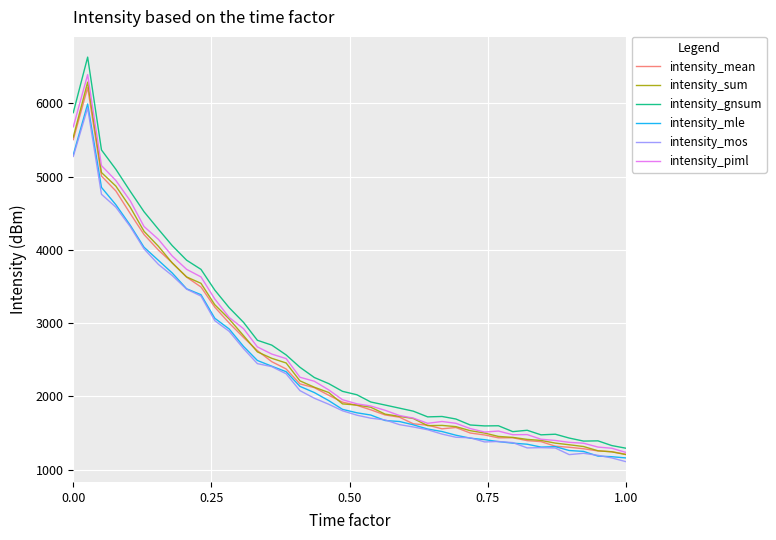

Does the chart display data point markers on the line(s)?

No